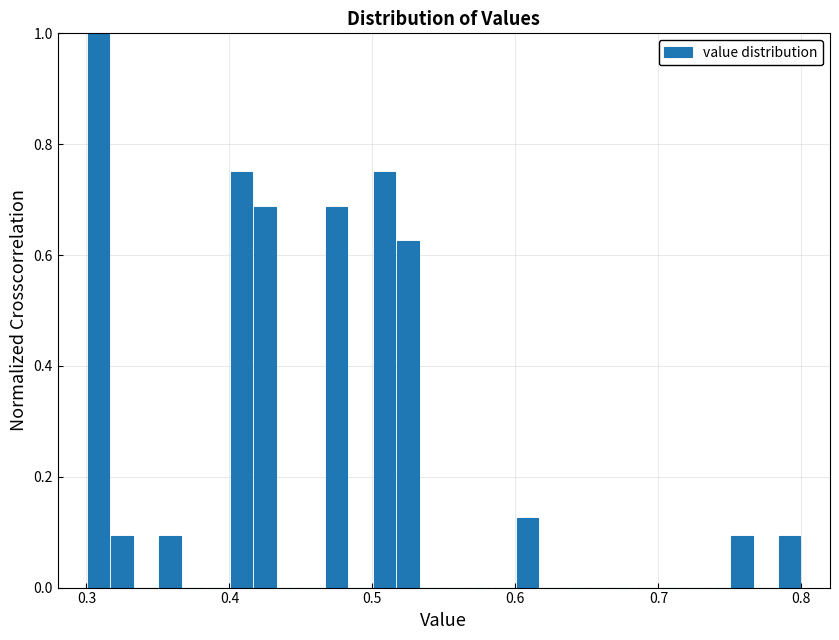

Read against the x-axis, roughly where is the centre of the tallest bar?

0.31